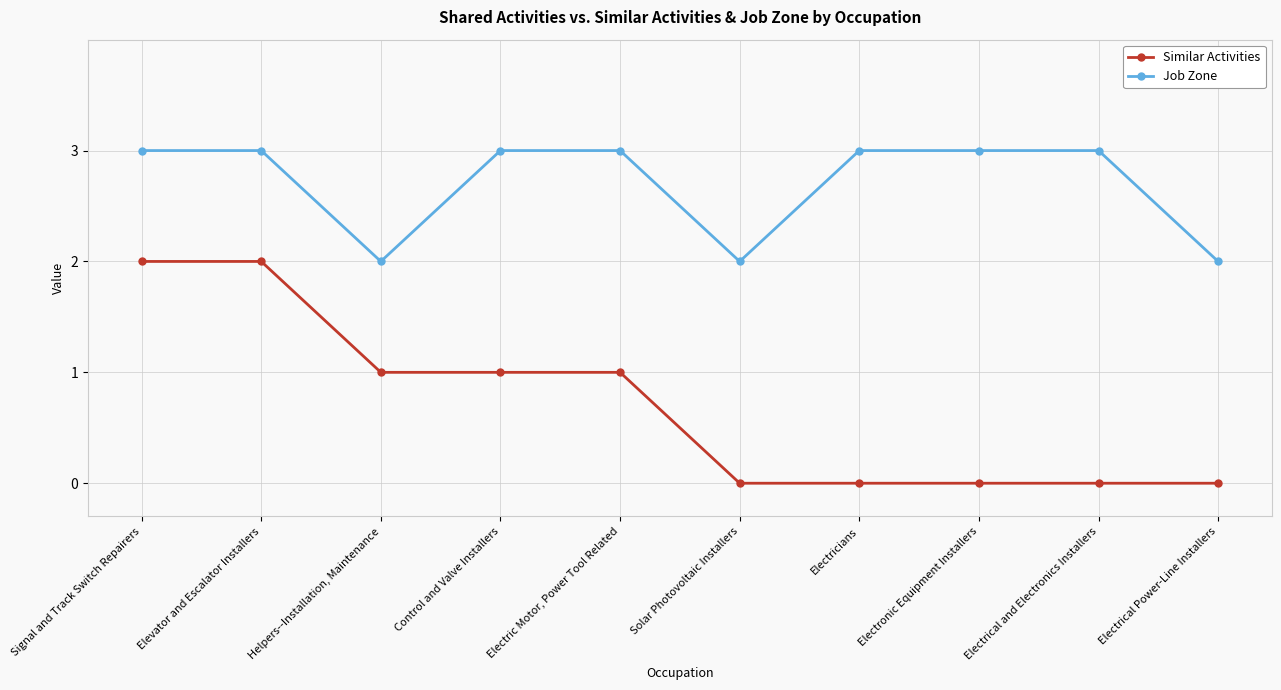

List the series in order of their overall mean, highest first.

Job Zone, Similar Activities